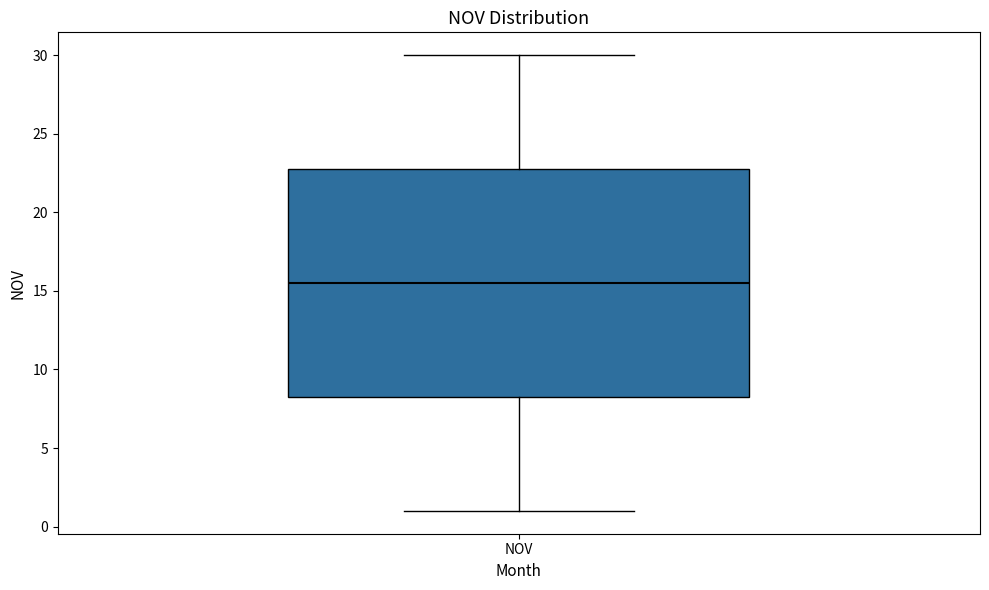

Transcribe this box plot: give where the median line is, the range the box spans, and where the two whiskers end, as read against the y-axis. The values are not printed on the chart, so give them approximately, as read against the axis.

median 15.5, box 8.5 to 23.0, whiskers 1.0 to 30.0